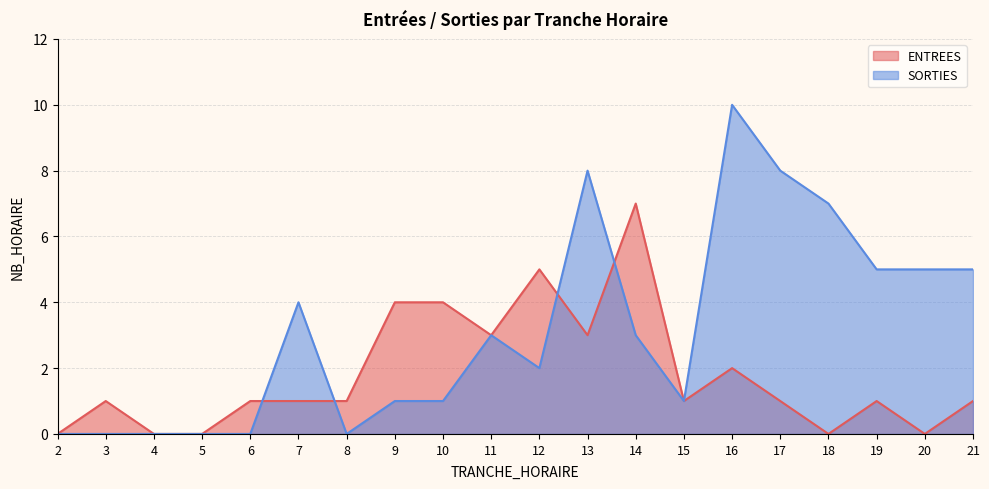

Which series has the largest range (max minus min)?

SORTIES